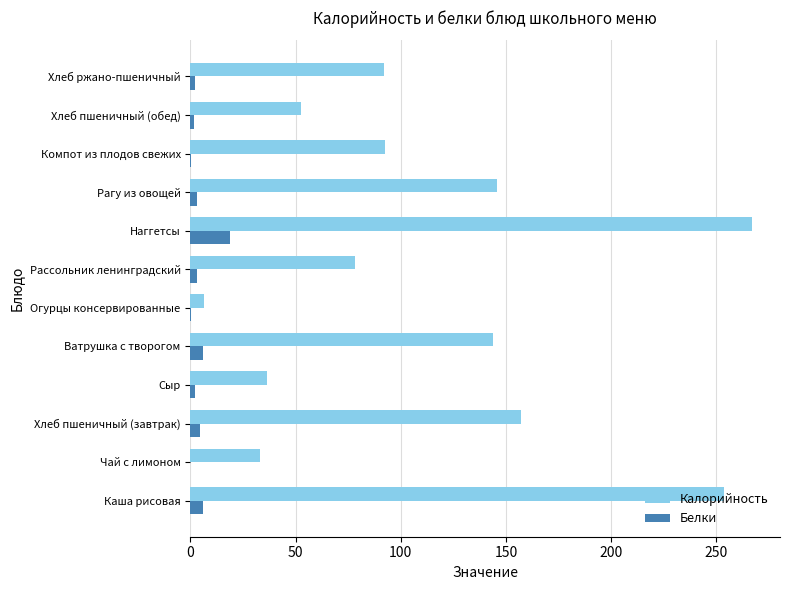

Count the number of data series in this chart.

2